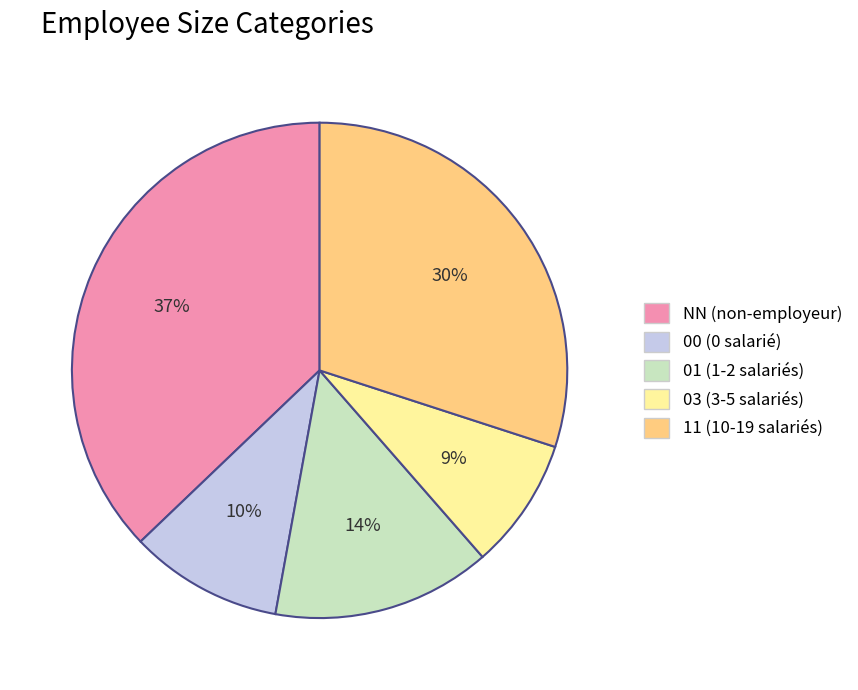

Approximately how many times larger is the value at 03 compared to 00?

0.9